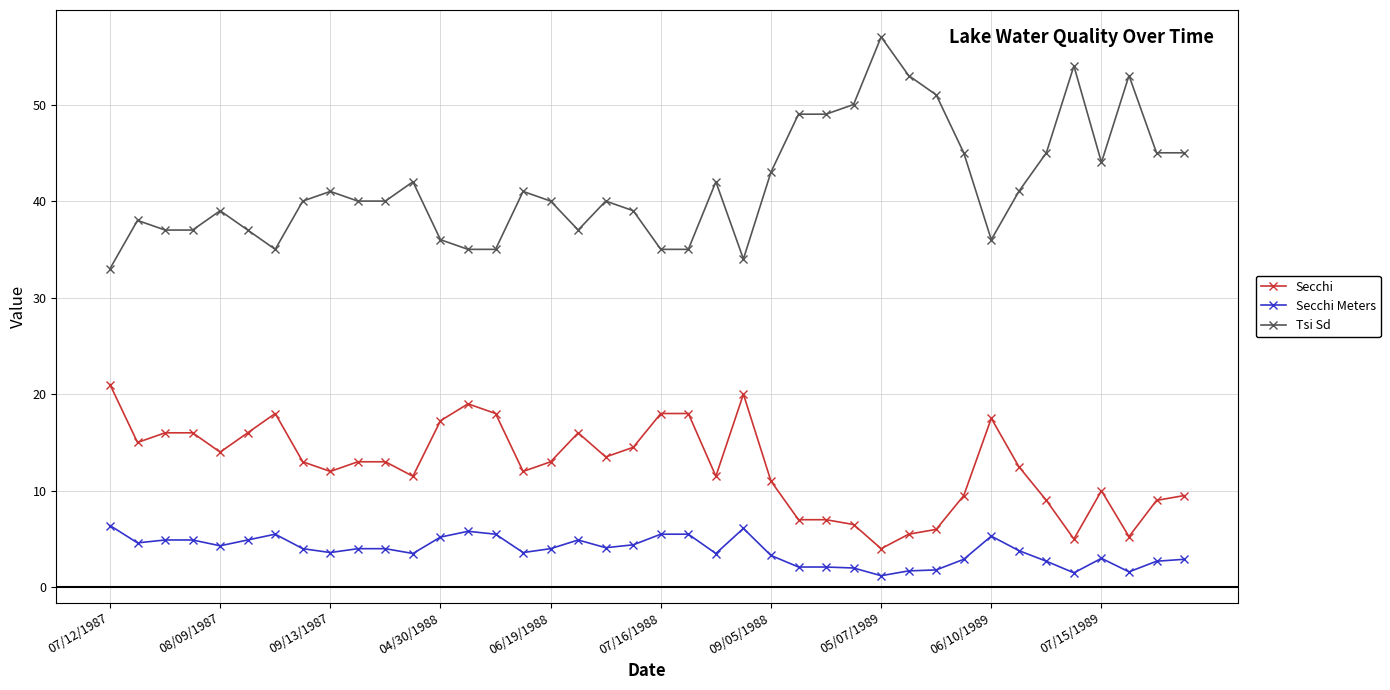

What is the highest value of the Tsi Sd series?

57.0